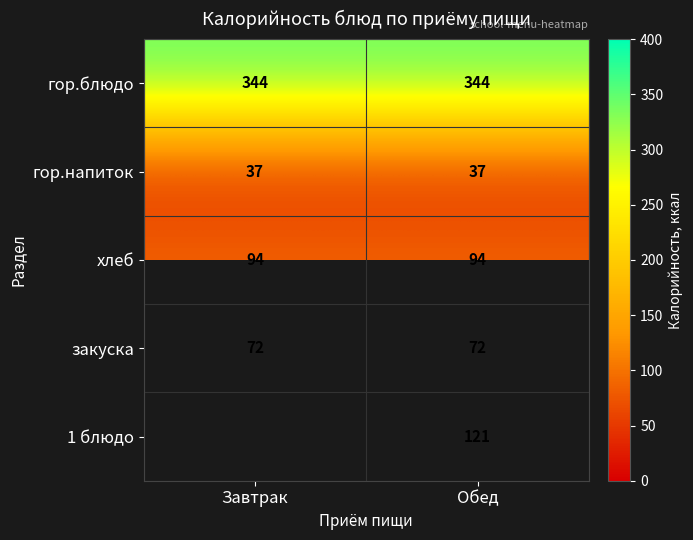

Read the закуска value at Завтрак.

72